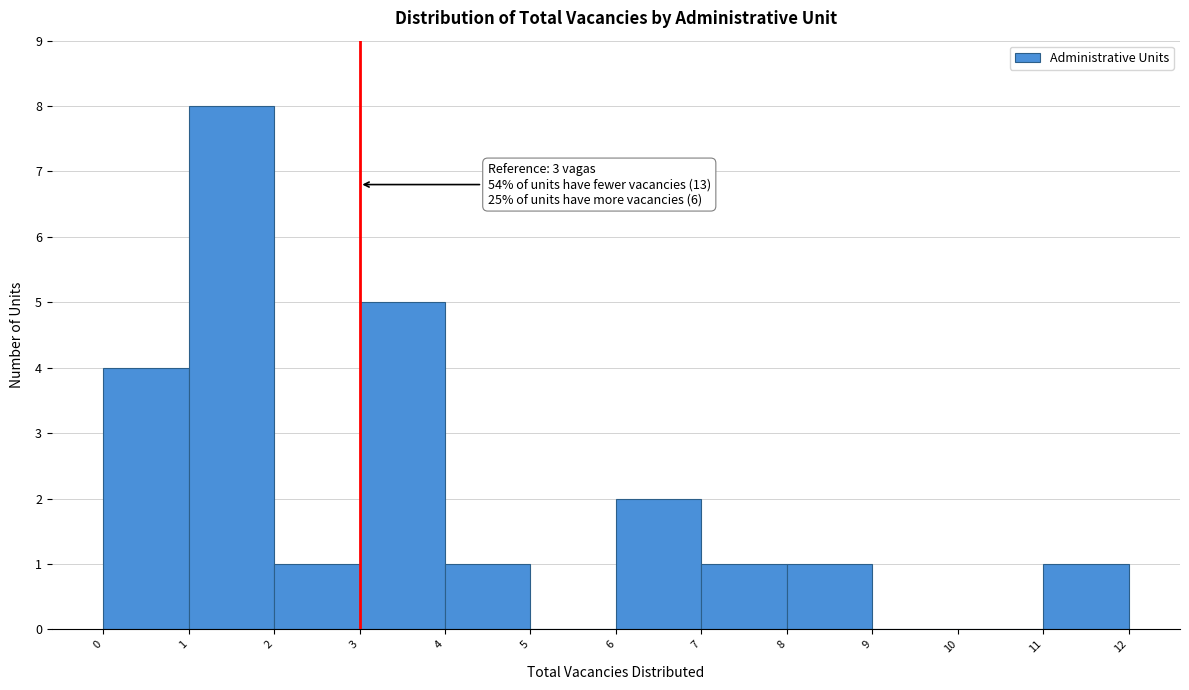

Which range on the x-axis has the tallest bar?

1 to 2